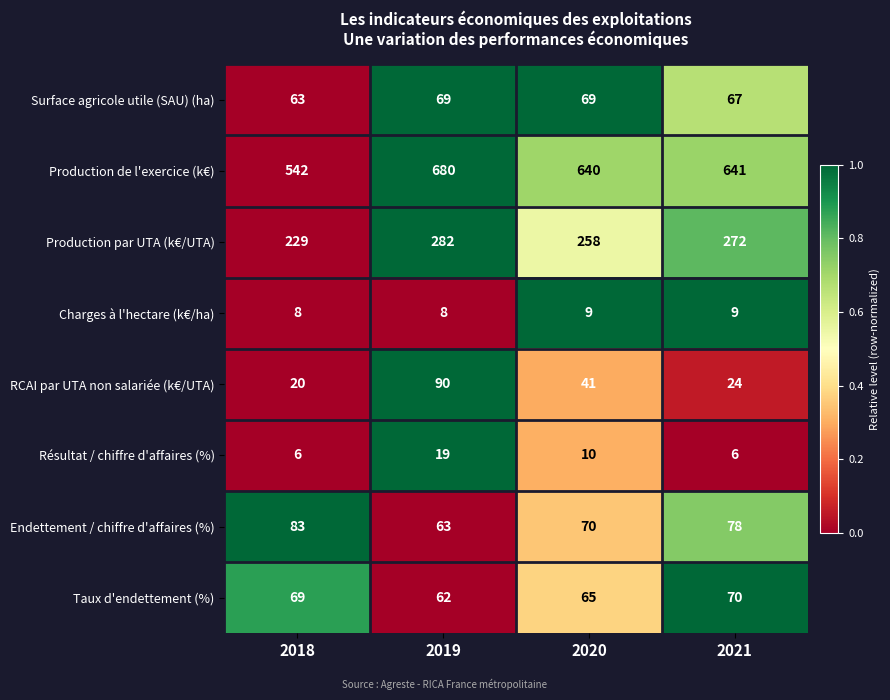

What is the sum of all Taux d'endettement (%) values?

266